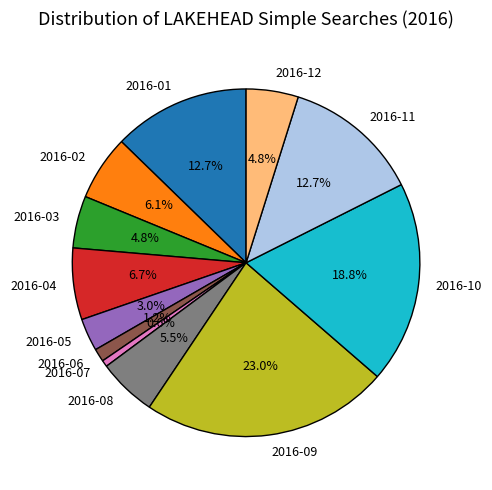

Is there a majority slice in this chart?

No